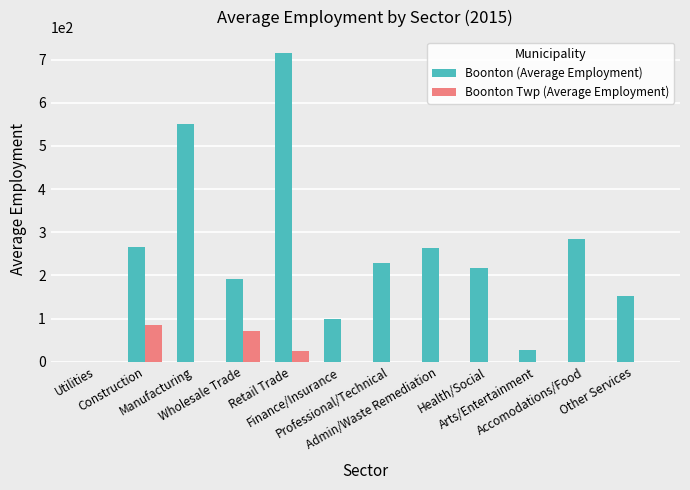

Is it true that Boonton Twp (Average Employment) equals 0.0 at Utilities?

True